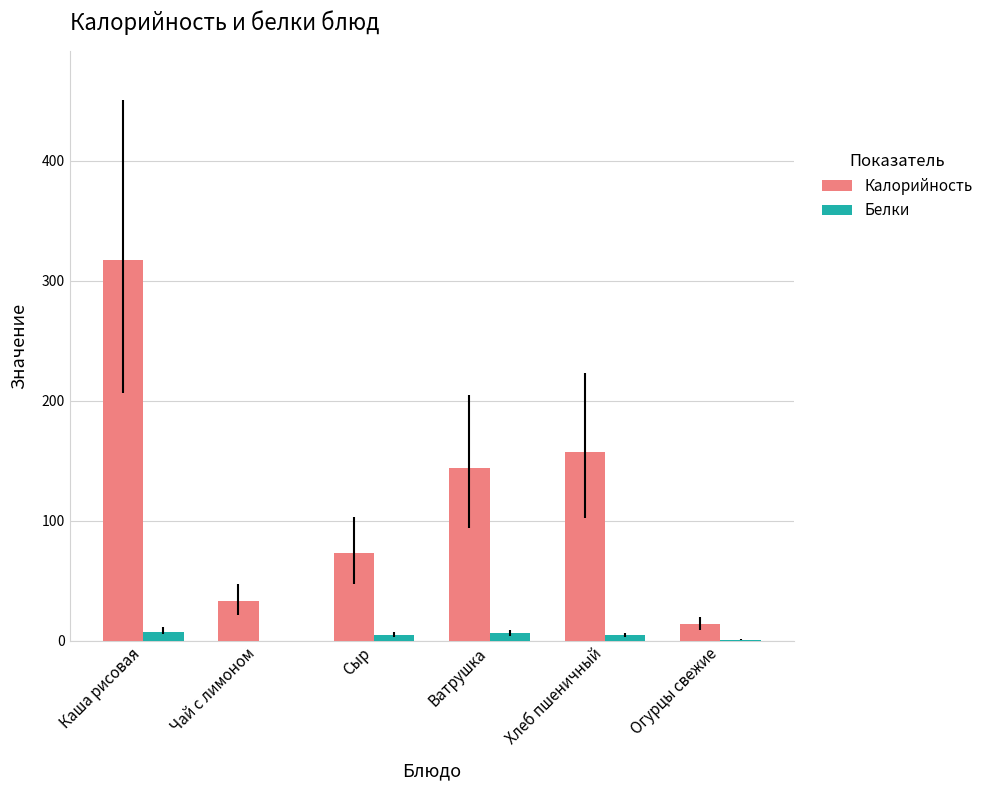

At which category is the sum across all series the highest?

Каша рисовая